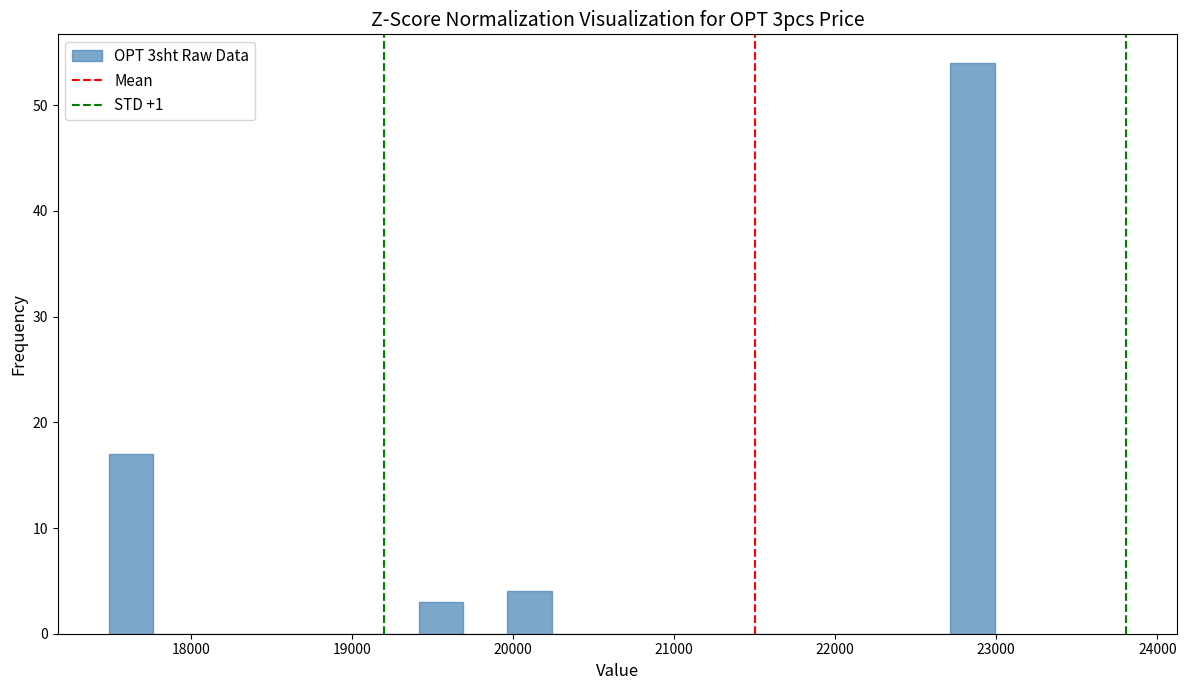

Read against the x-axis, roughly where is the centre of the tallest bar?

22900